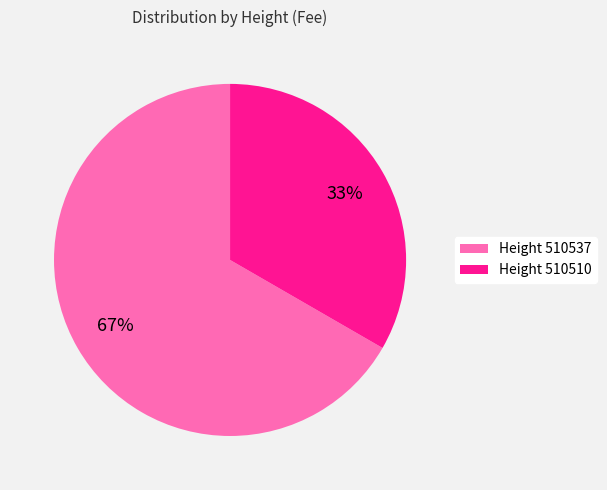

The Height 510537 slice represents 67% of the pie. True or false?

True